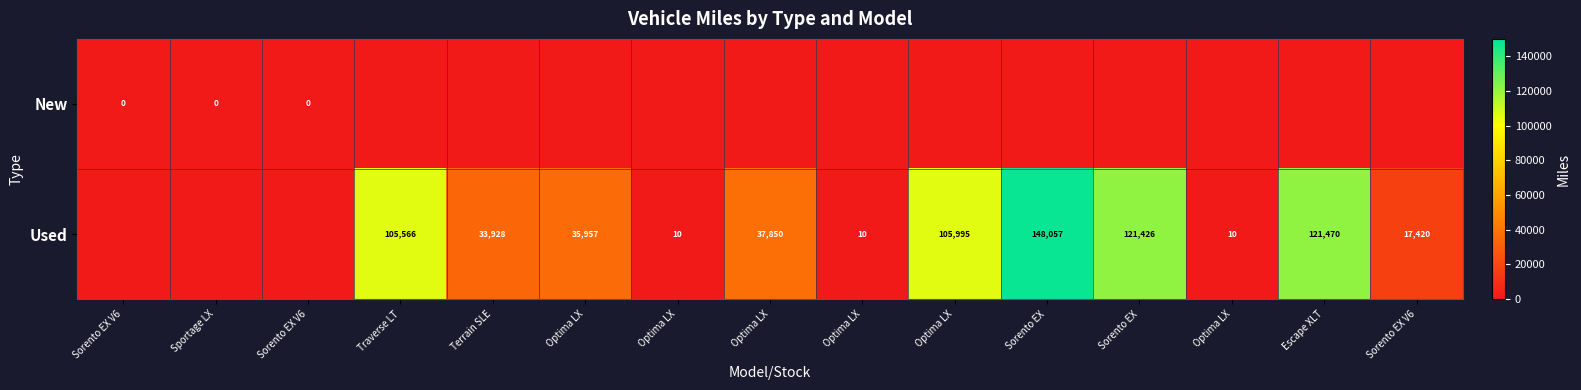

At which label is New closest to 0?

Sorento EX V6